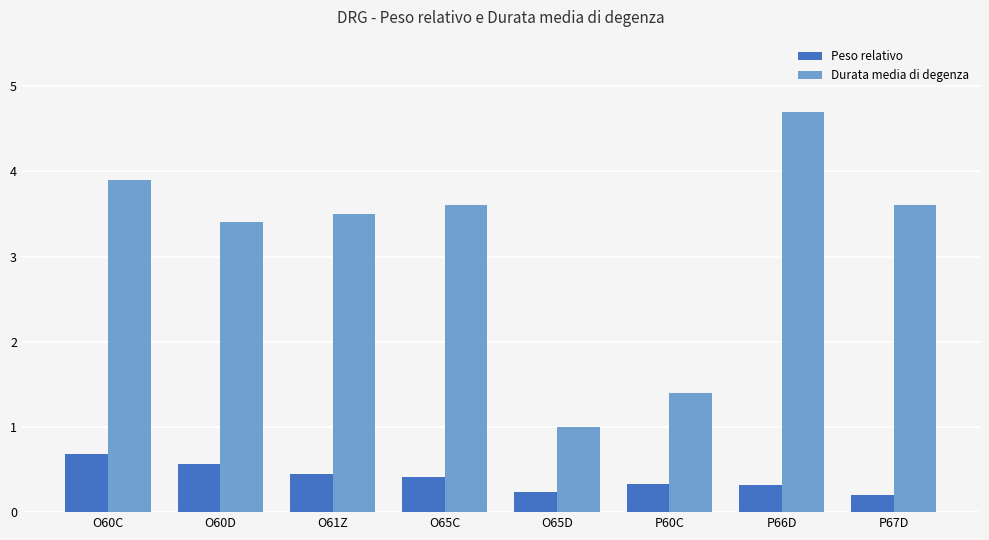

Rank the series by their average value, from highest to lowest.

Durata media di degenza, Peso relativo